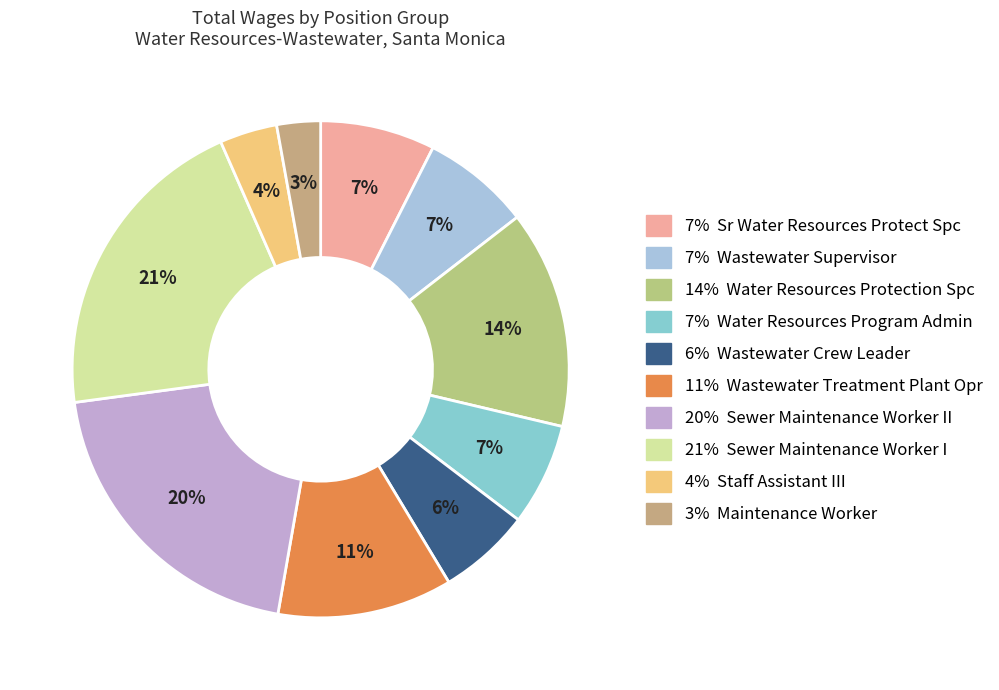

Rank the categories by value from lowest to highest.

Maintenance Worker, Staff Assistant III, Wastewater Crew Leader, Water Resources Program Admin, Wastewater Supervisor, Sr Water Resources Protect Spc, Wastewater Treatment Plant Opr, Water Resources Protection Spc, Sewer Maintenance Worker II, Sewer Maintenance Worker I